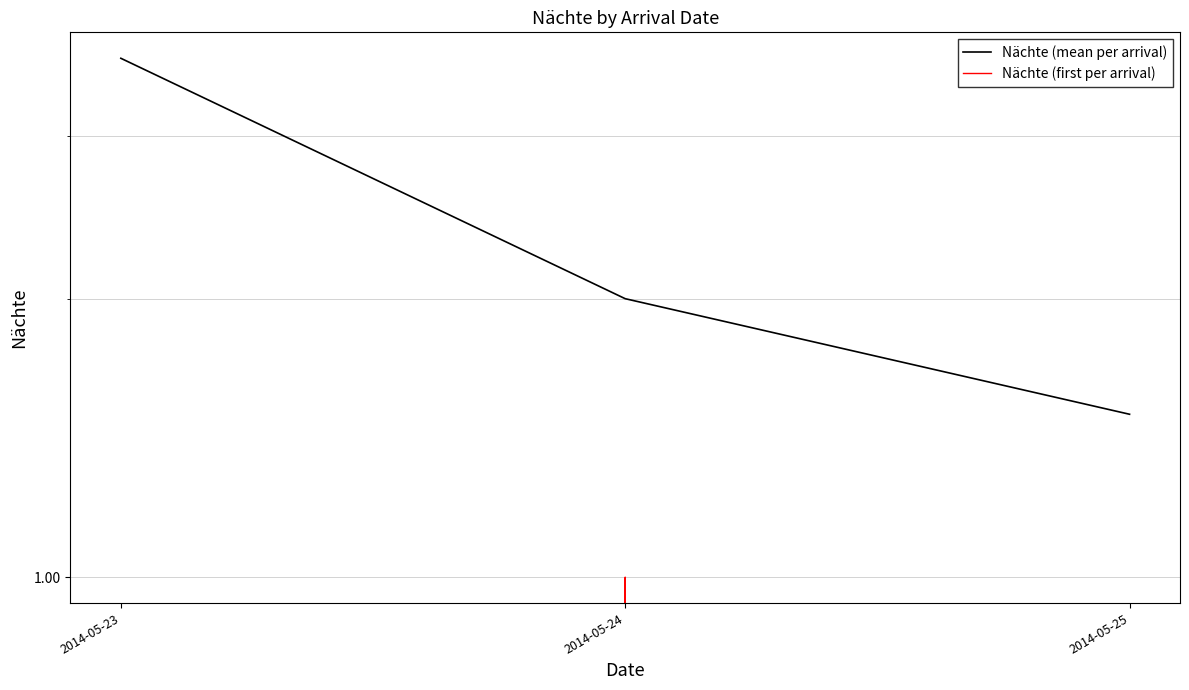

Read the Nächte (mean per arrival) value at 2014-05-25.

1.5